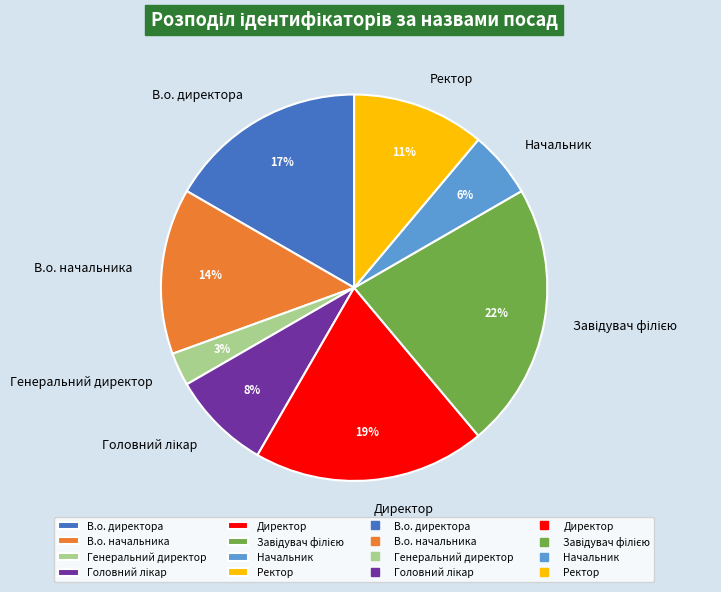

Count the number of slices in the pie.

8